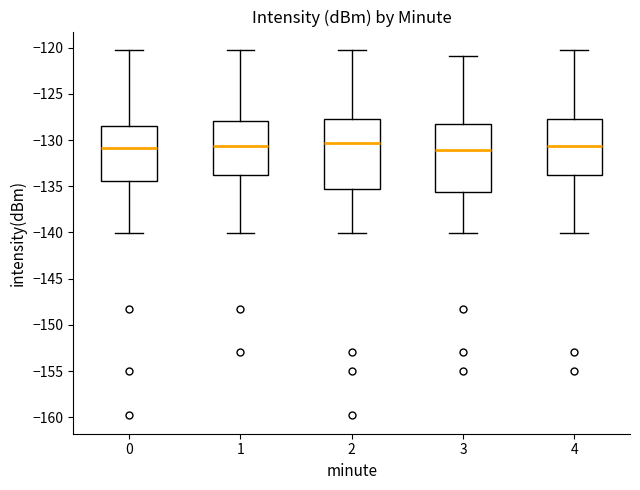

Where is the lower edge of the box at x = 3 on the y-axis? The values are not printed on the chart, so give them approximately, as read against the axis.

-135.5